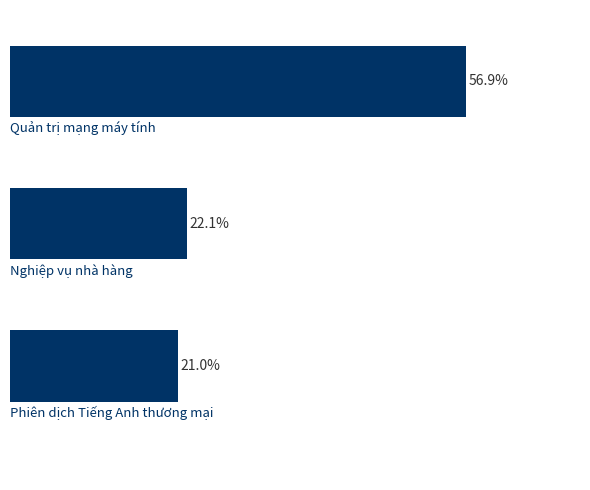

Does the chart contain any negative values?

No